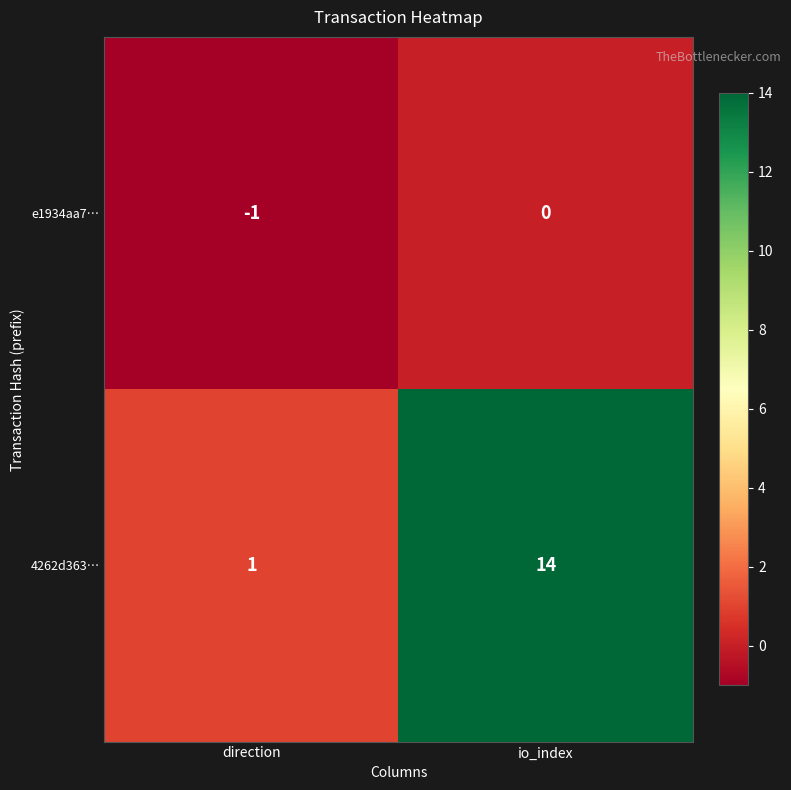

What is the spread (max minus min) of values at direction?

2